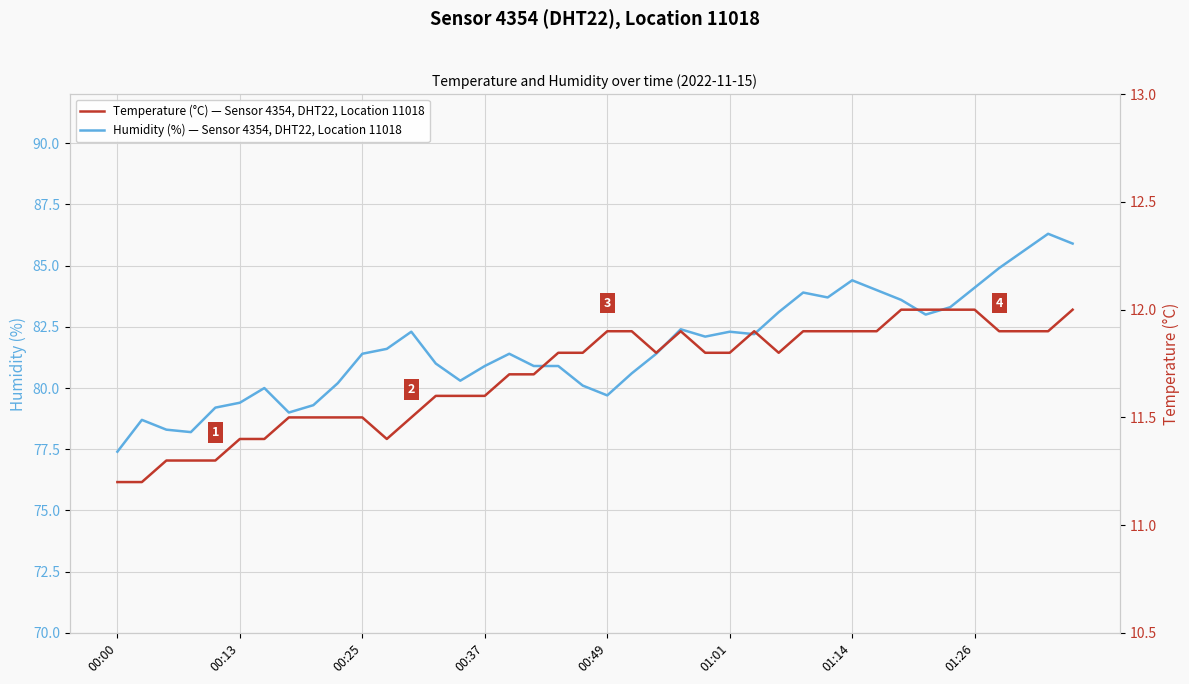

The value of Humidity (%) — Sensor 4354, DHT22, Location 11018 at 01:14 is 36.8. True or false?

False